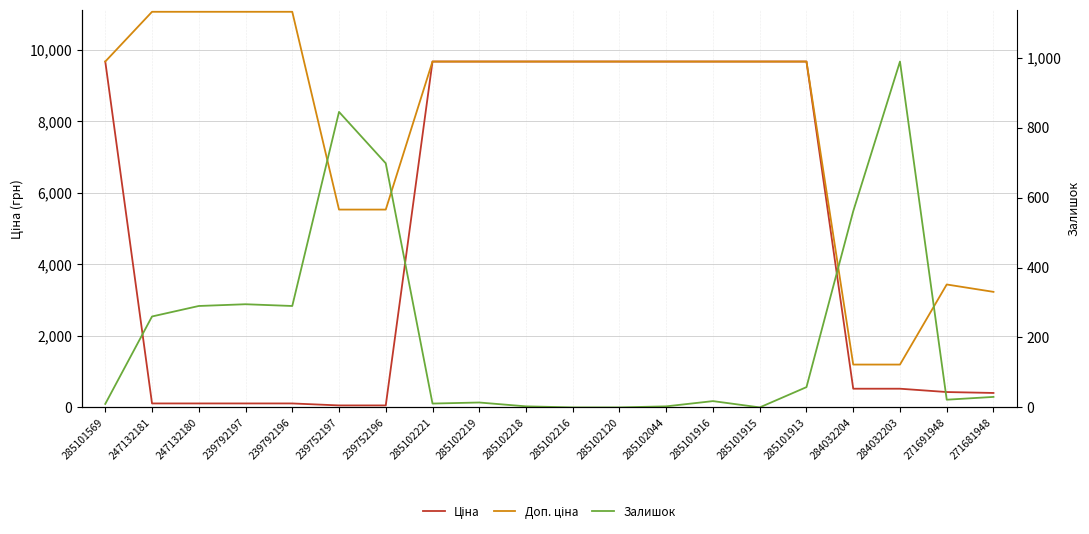

At how many categories does at least one series exceed 10253?

4